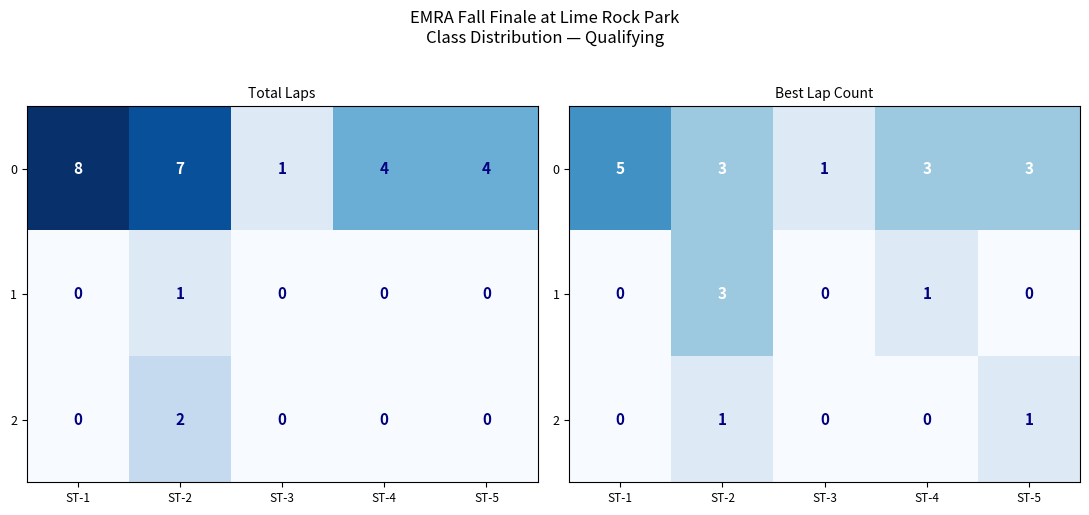

What is the sum of the 0 values at ST-5 and ST-1?

8